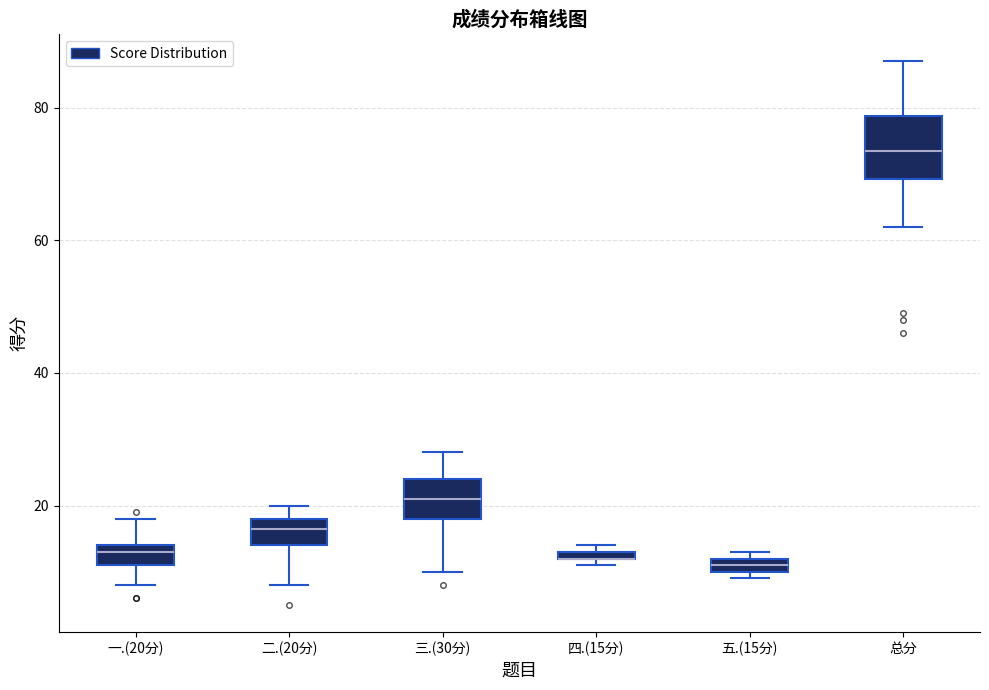

Comparing the boxes themselves (not the whiskers), which one is the tallest?

总分